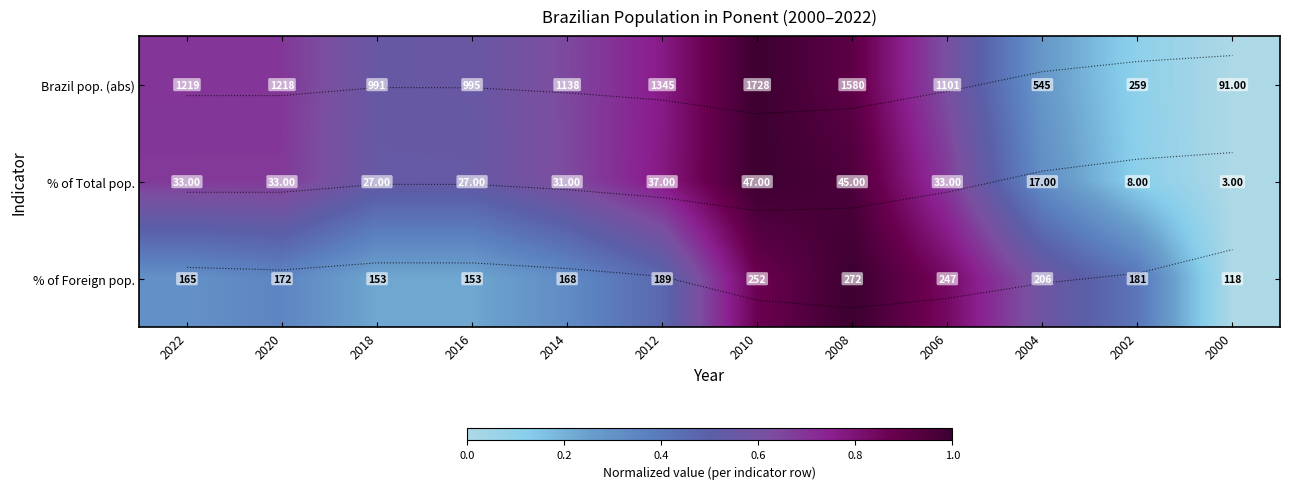

Which has a higher value, 2018 or 2008?

2008